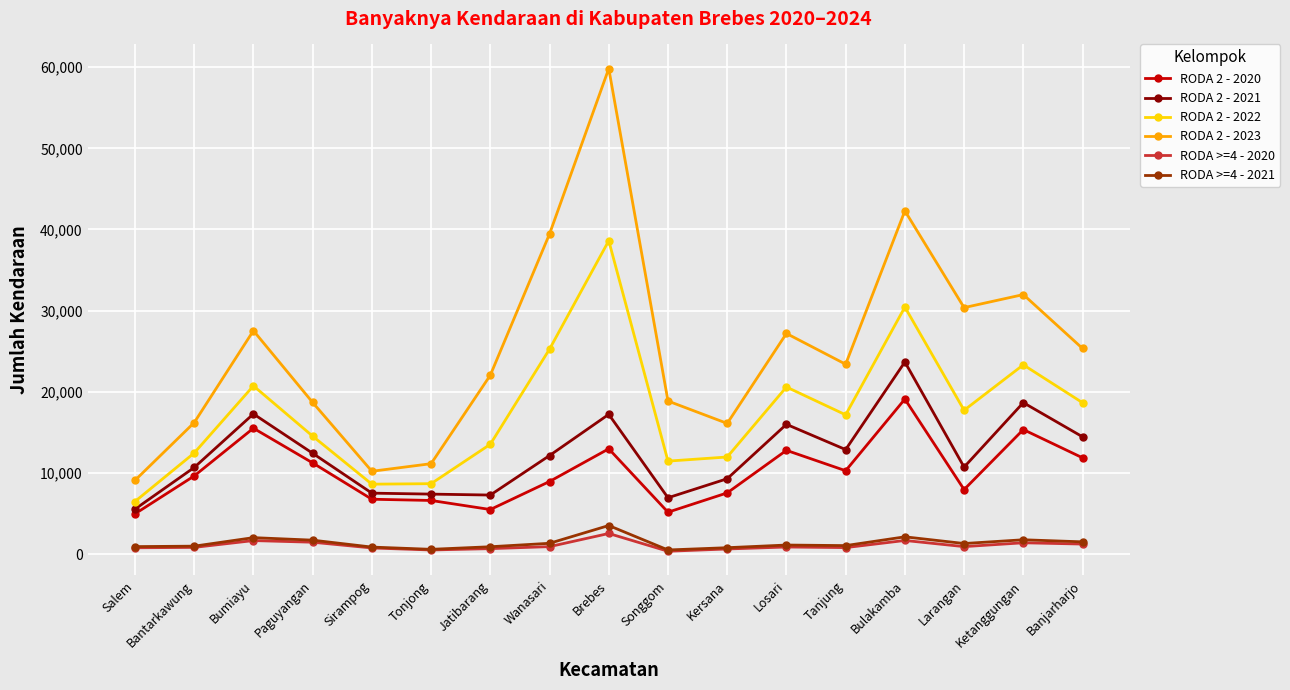

True or false: RODA >=4 - 2020 and RODA 2 - 2023 cross at least once.

False